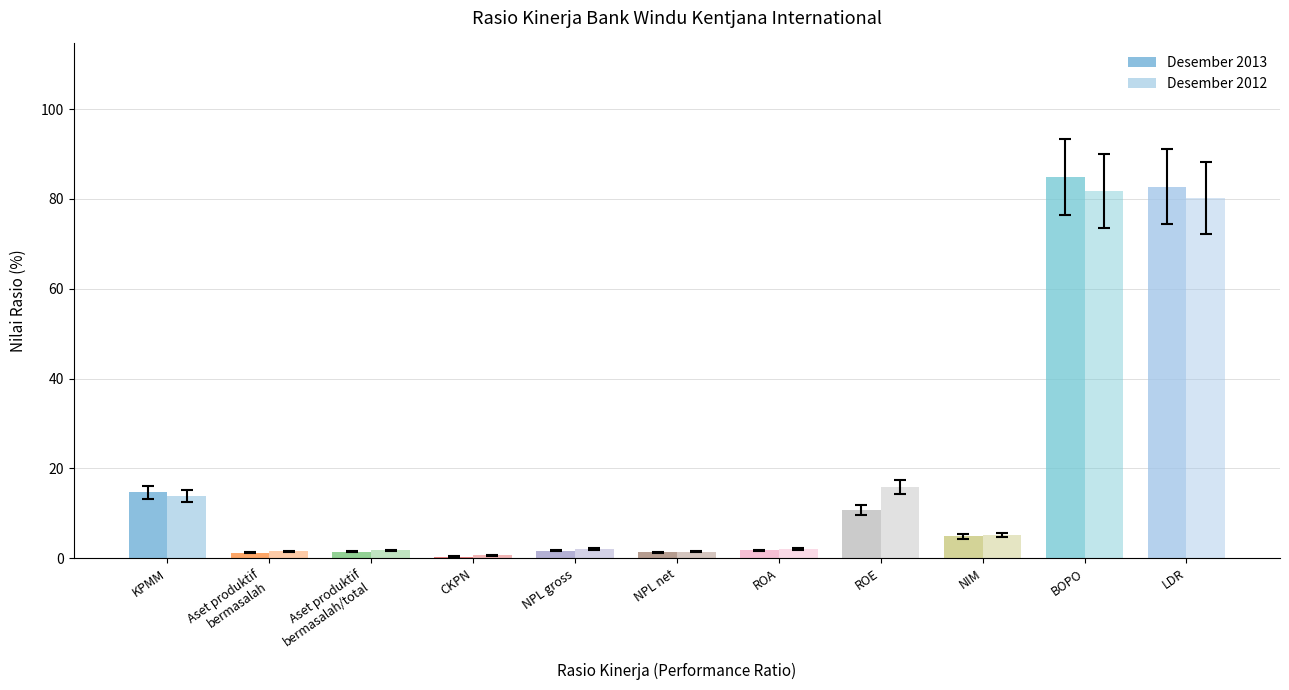

Which series has the widest spread of values?

Desember 2013